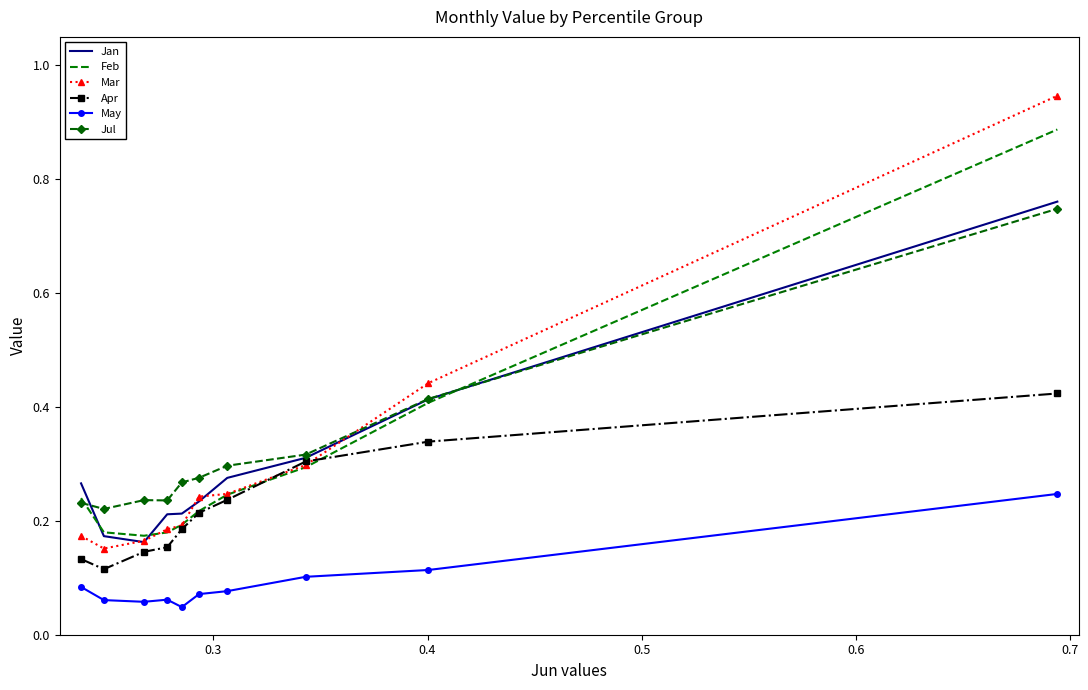

Which series has the largest range (max minus min)?

Mar